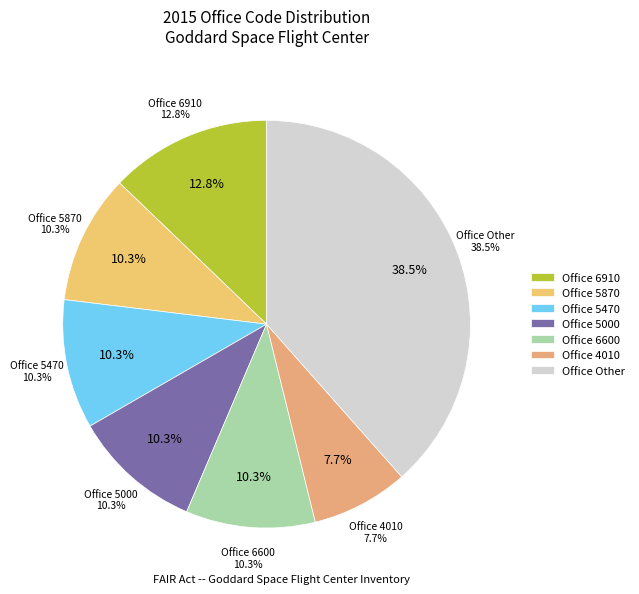

Does 6610 account for over 50% of the chart?

No